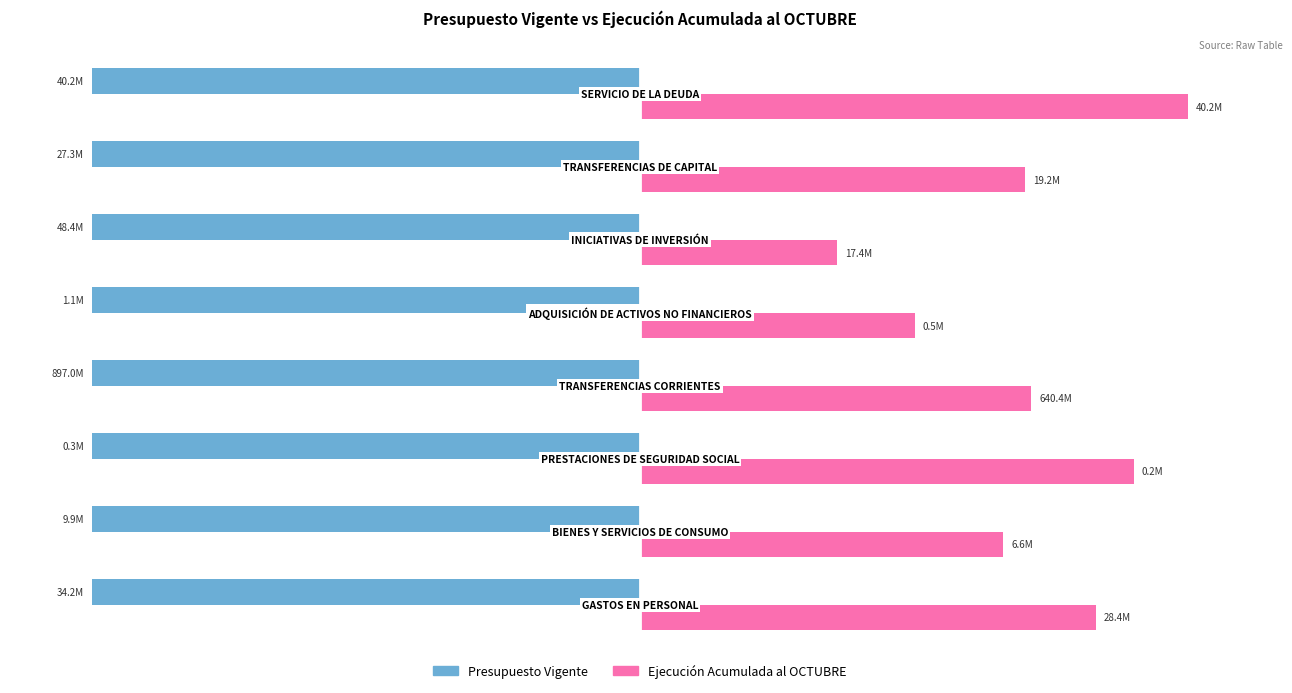

What are all the series names shown in the legend?

Presupuesto Vigente, Ejecución Acumulada al OCTUBRE